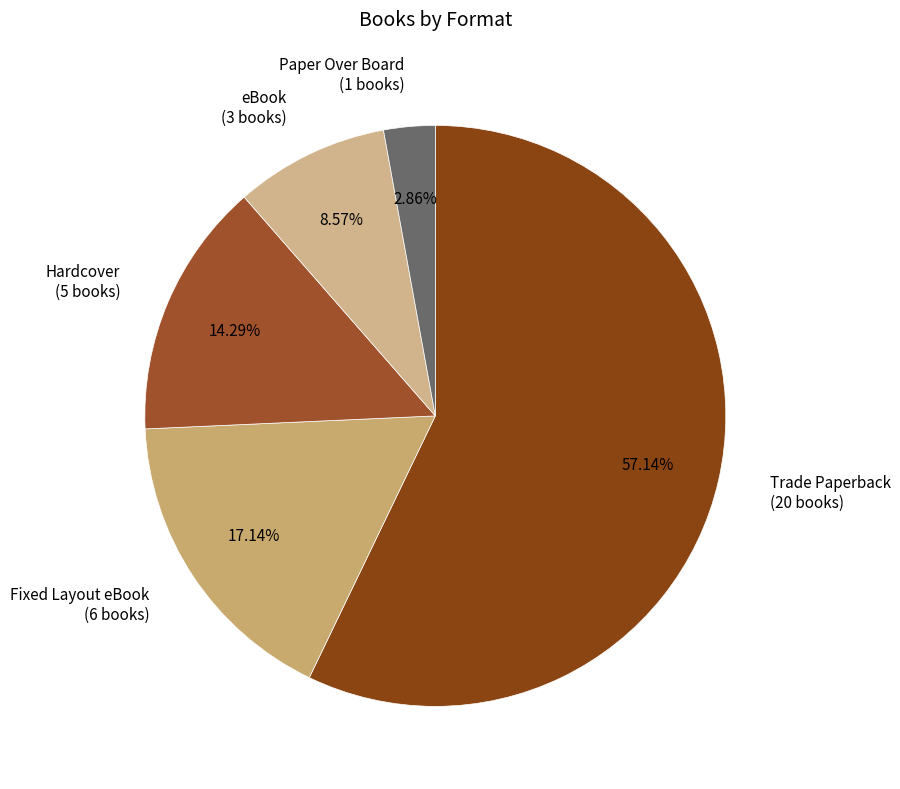

What percentage is the Fixed Layout eBook slice, to the nearest percent?

17%